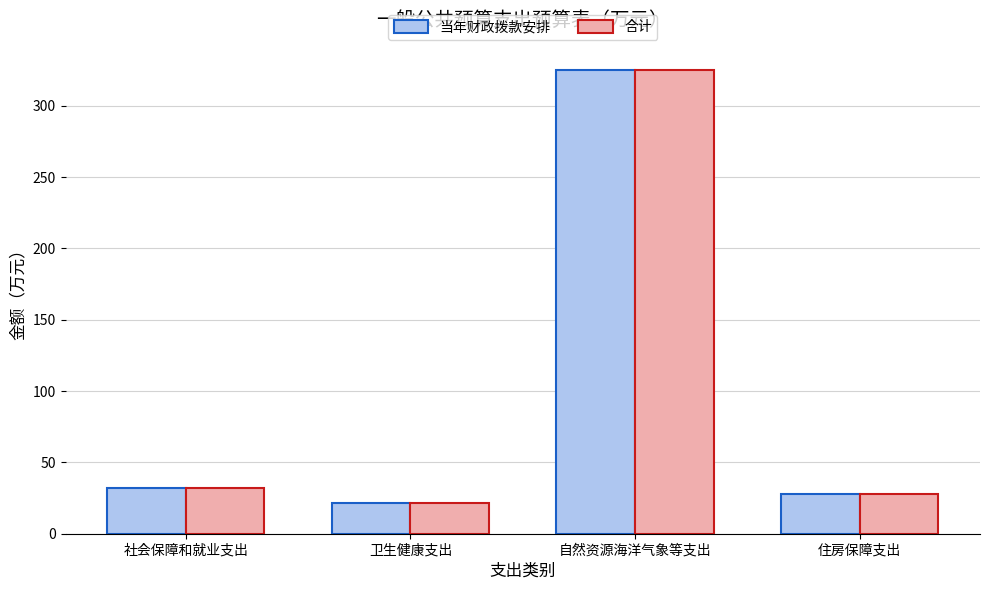

Reading right to left, extract all data points from this chart.

当年财政拨款安排: 27.6	325.1	21.8	31.9
合计: 27.6	325.1	21.8	31.9